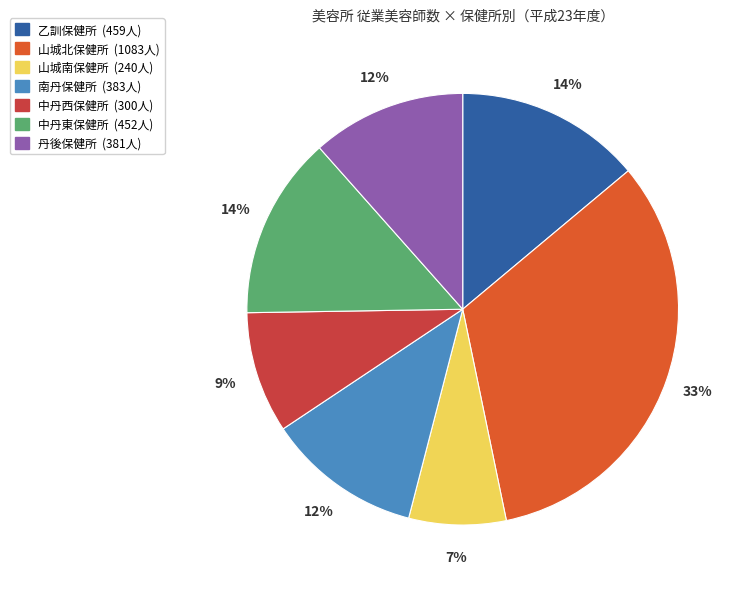

Does 中丹西保健所 represent more than half of the total?

No